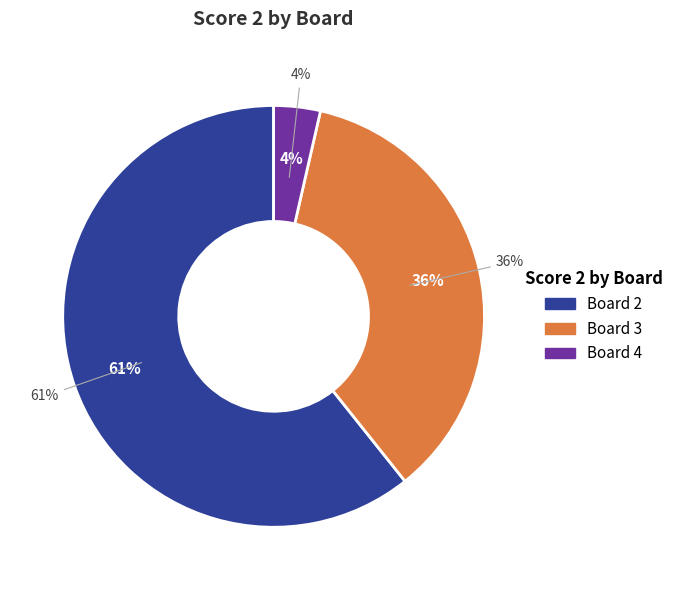

To the nearest percent, what portion does Board 2 represent?

61%